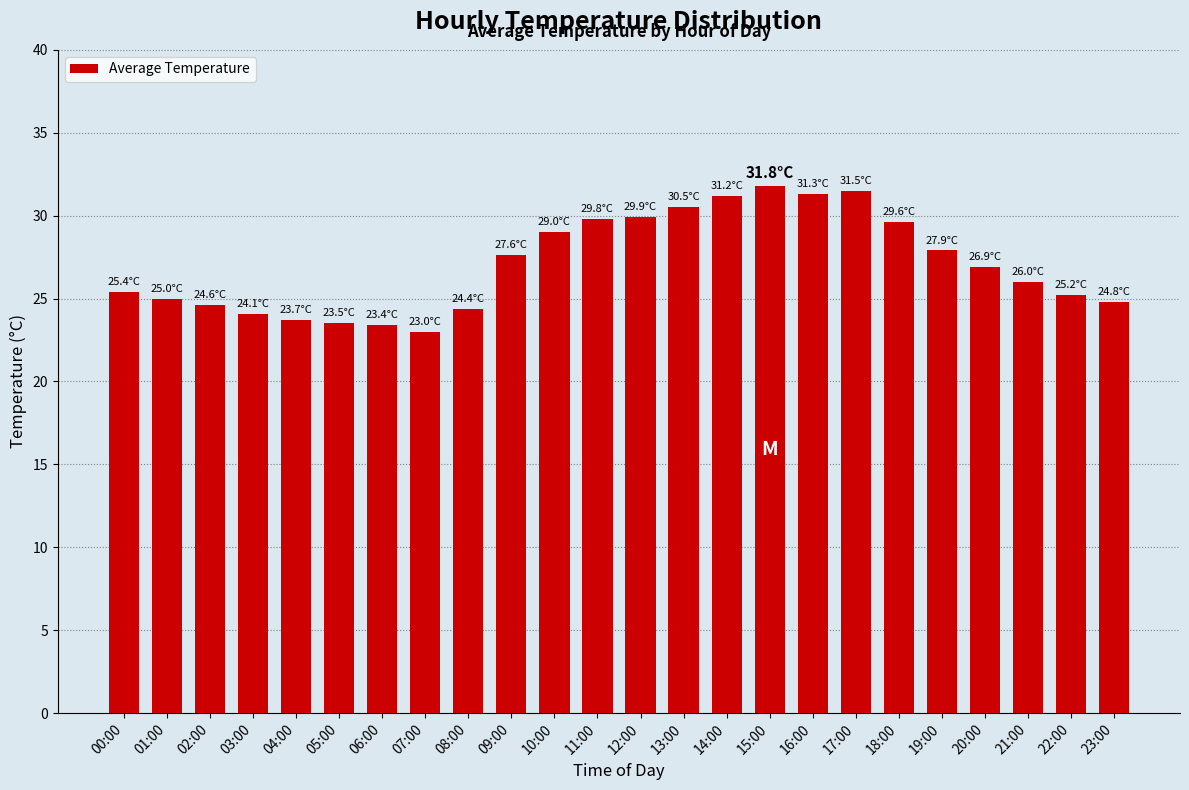

What is the difference between the maximum and minimum values?

8.8